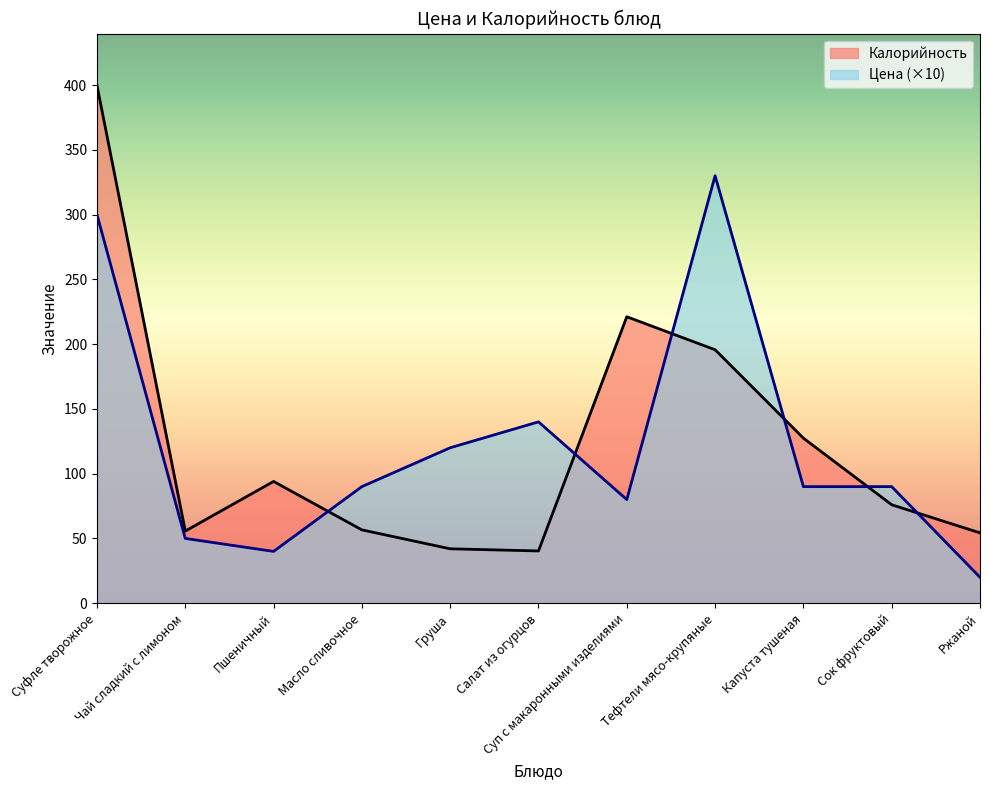

Where is the first local maximum for Цена?

Салат из огурцов